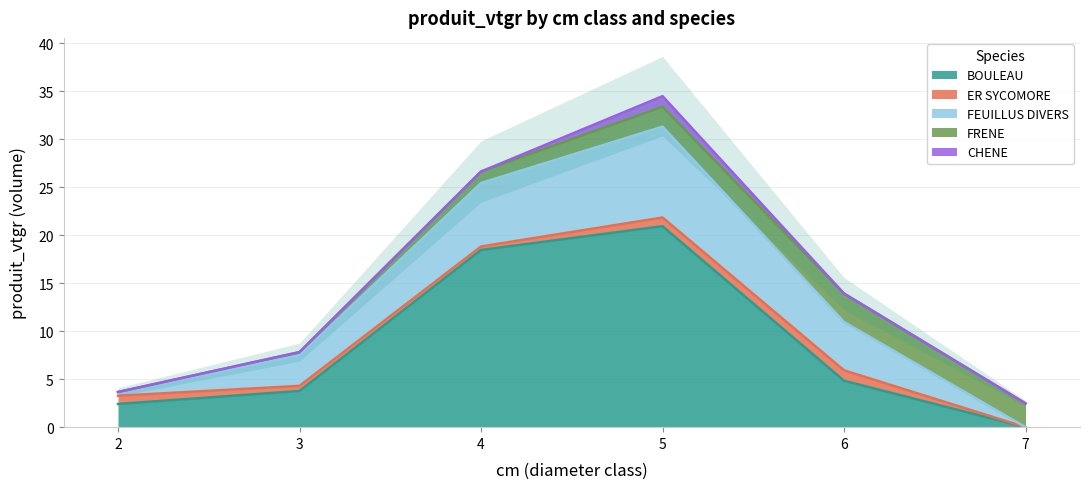

Which series has the widest spread of values?

BOULEAU